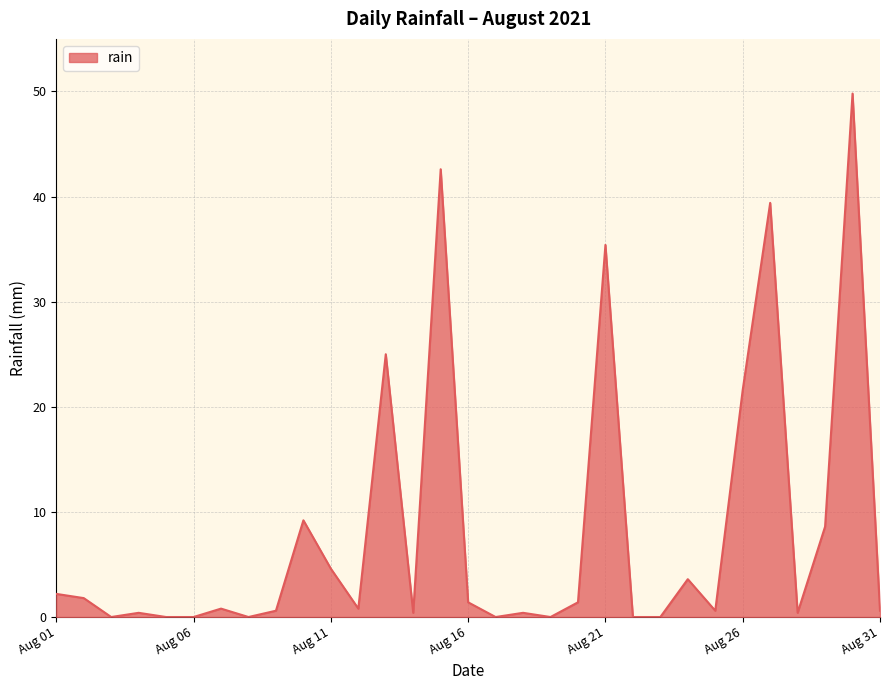

What is the difference between the maximum and minimum values?

49.8